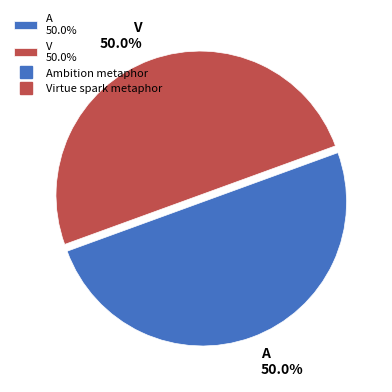

Approximately how many times larger is the value at V 50.0% compared to A 50.0%?

1.0